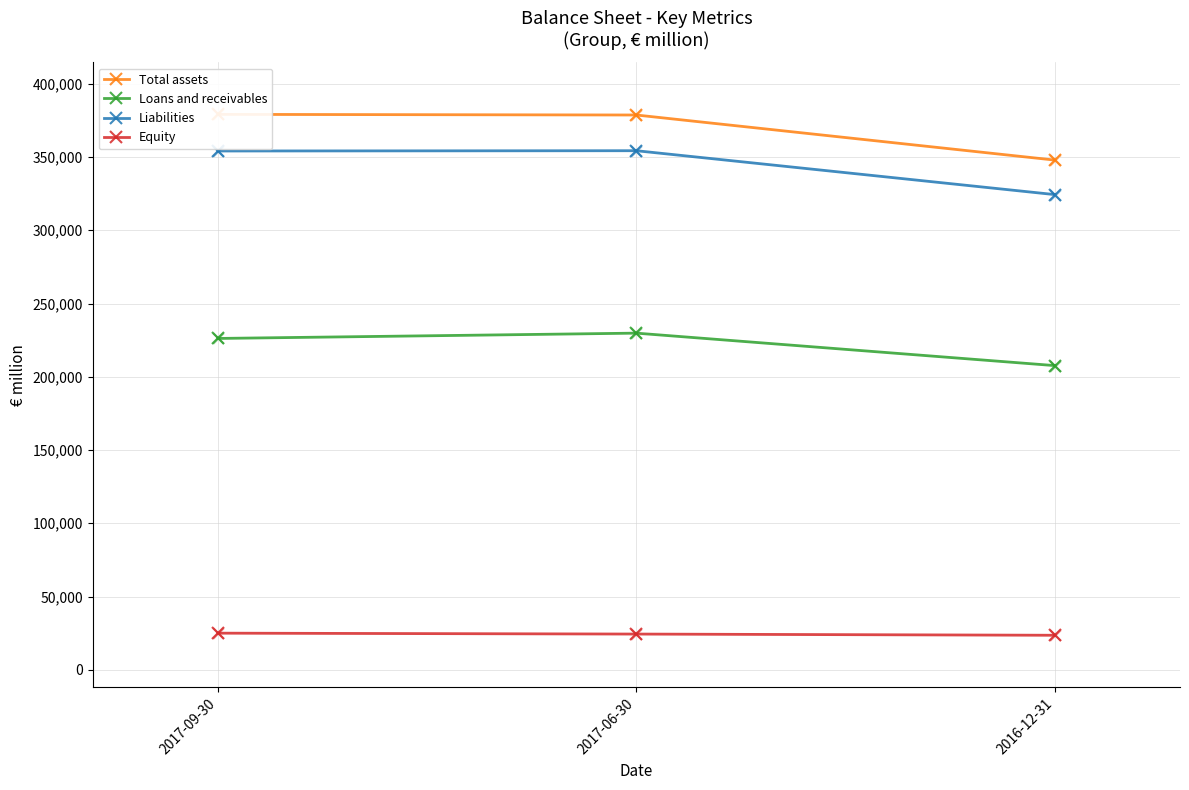

Which series has the largest total across all categories?

Total assets